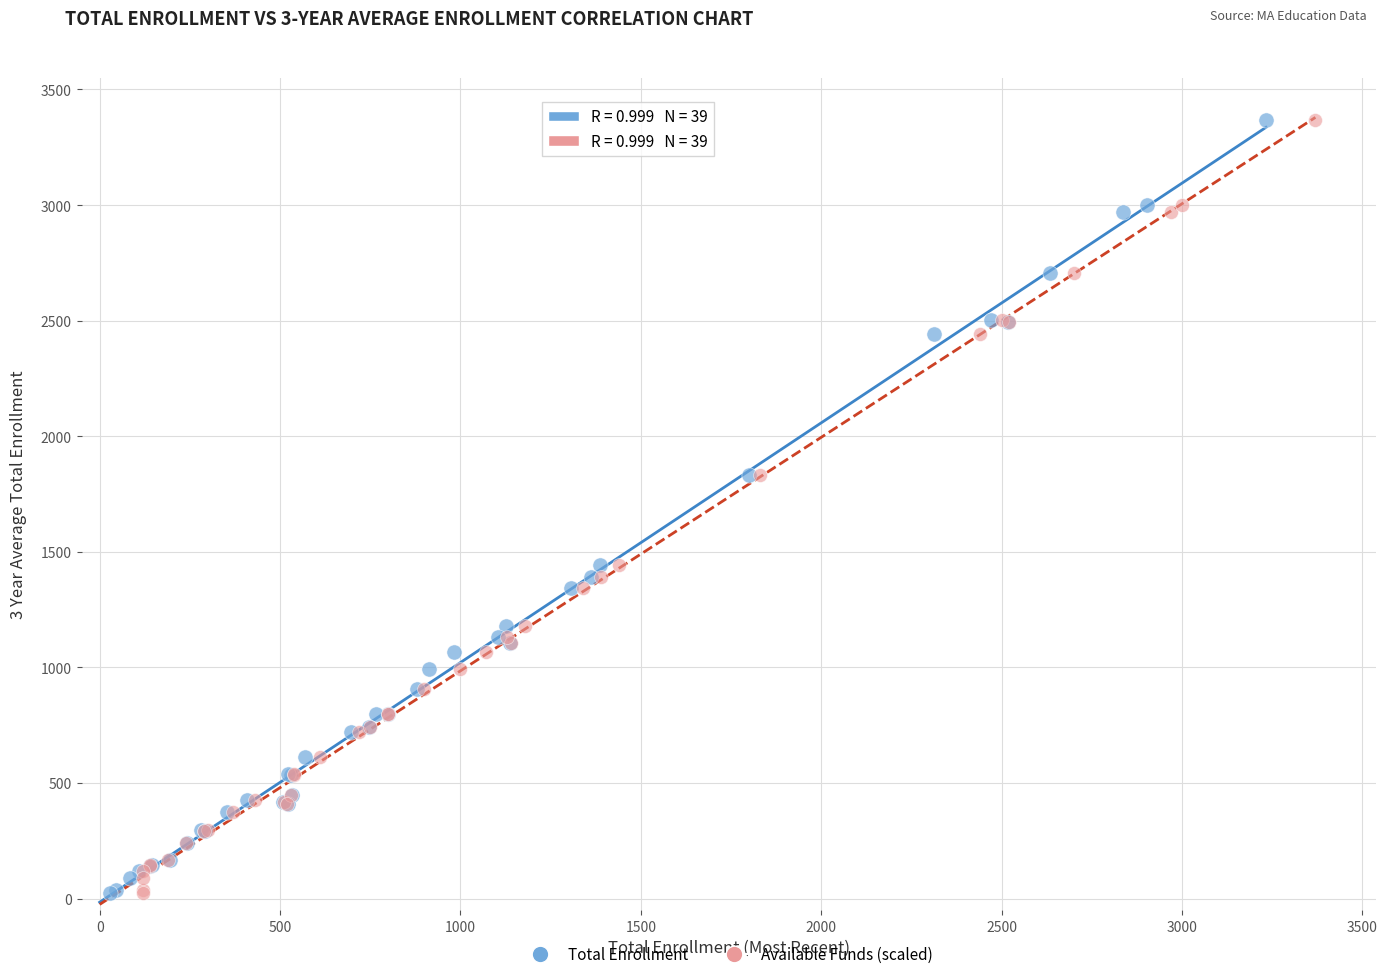

What are all the series names shown in the legend?

Total Enrollment, Available Funds (scaled)